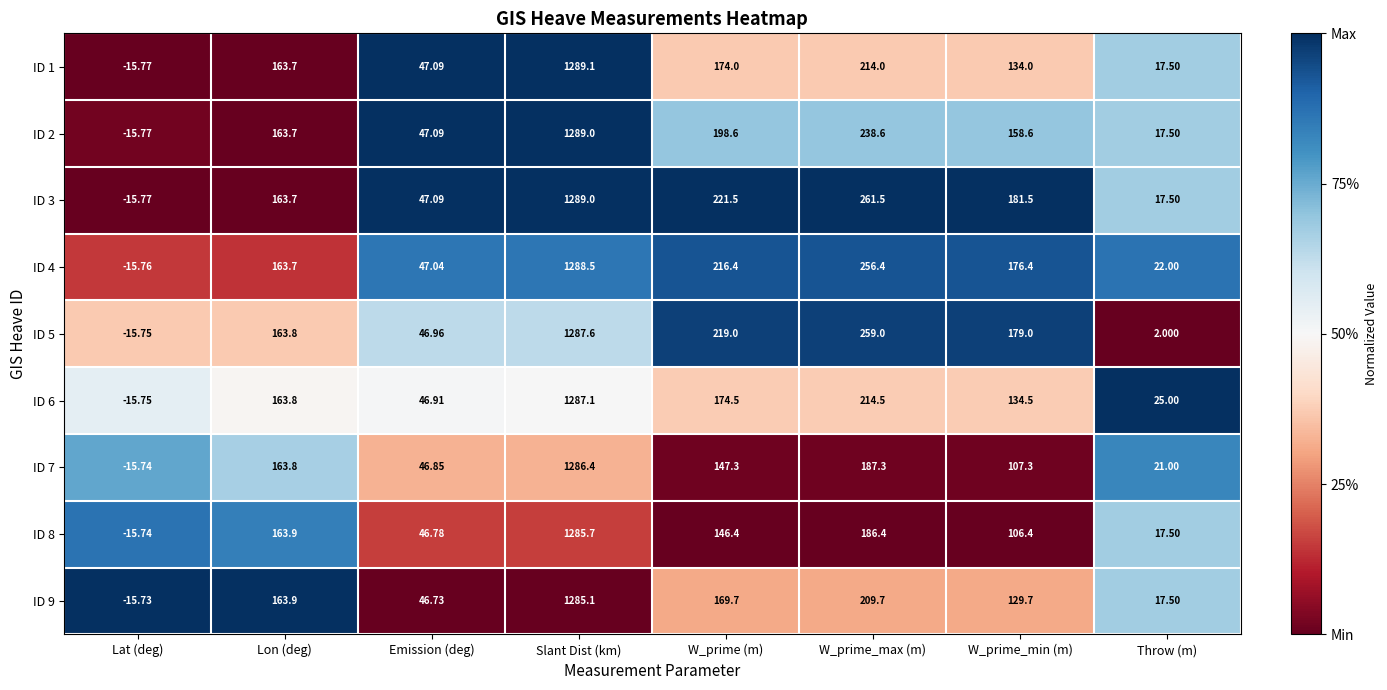

Which series changed the most between Lon (deg) and Emission (deg)?

ID 9